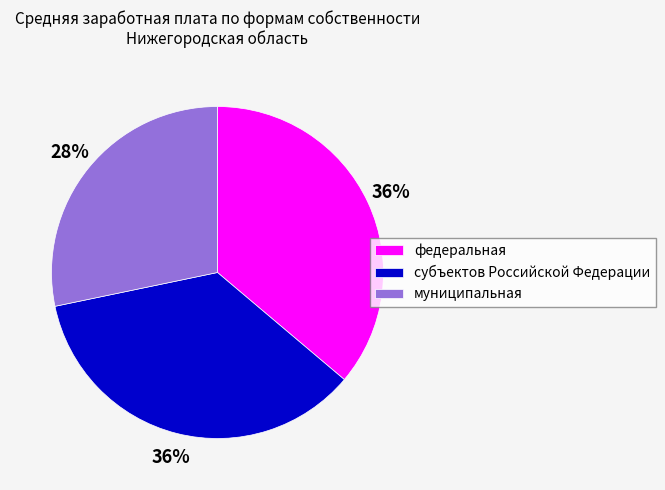

Approximately how many times larger is the value at федеральная compared to субъектов Российской Федерации?

1.0